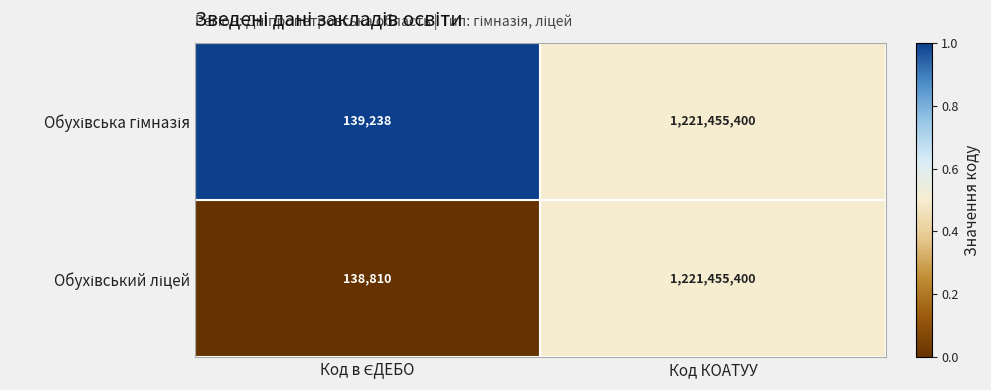

What is the total value across all series at Код КОАТУУ?

2442910800